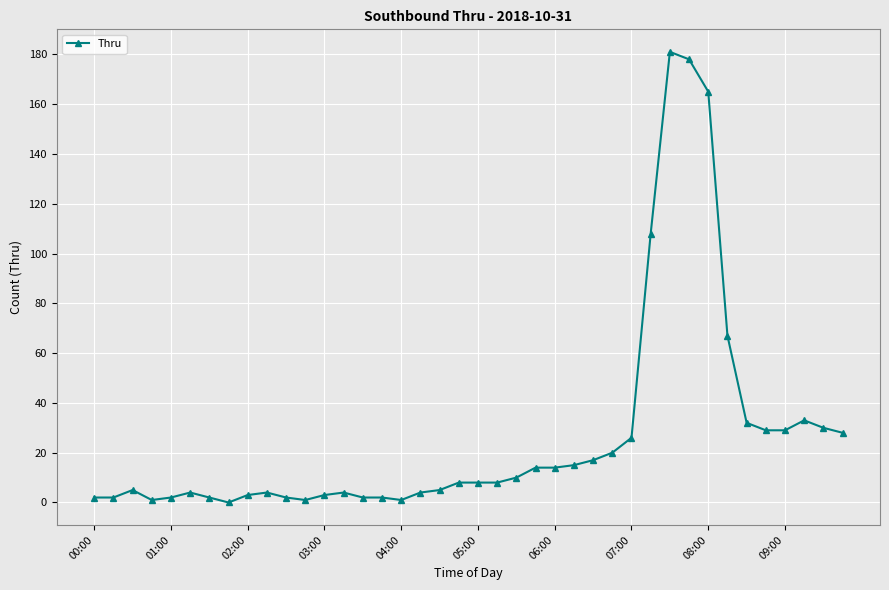

True or false: the data has more than 2 interior local peaks.

True